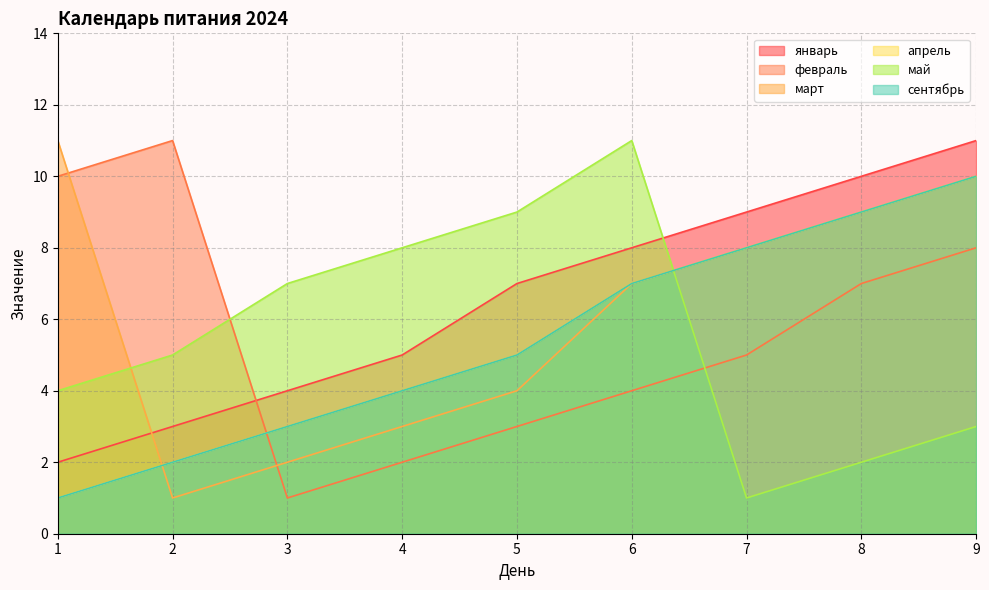

What are all the series names shown in the legend?

январь, февраль, март, апрель, май, сентябрь